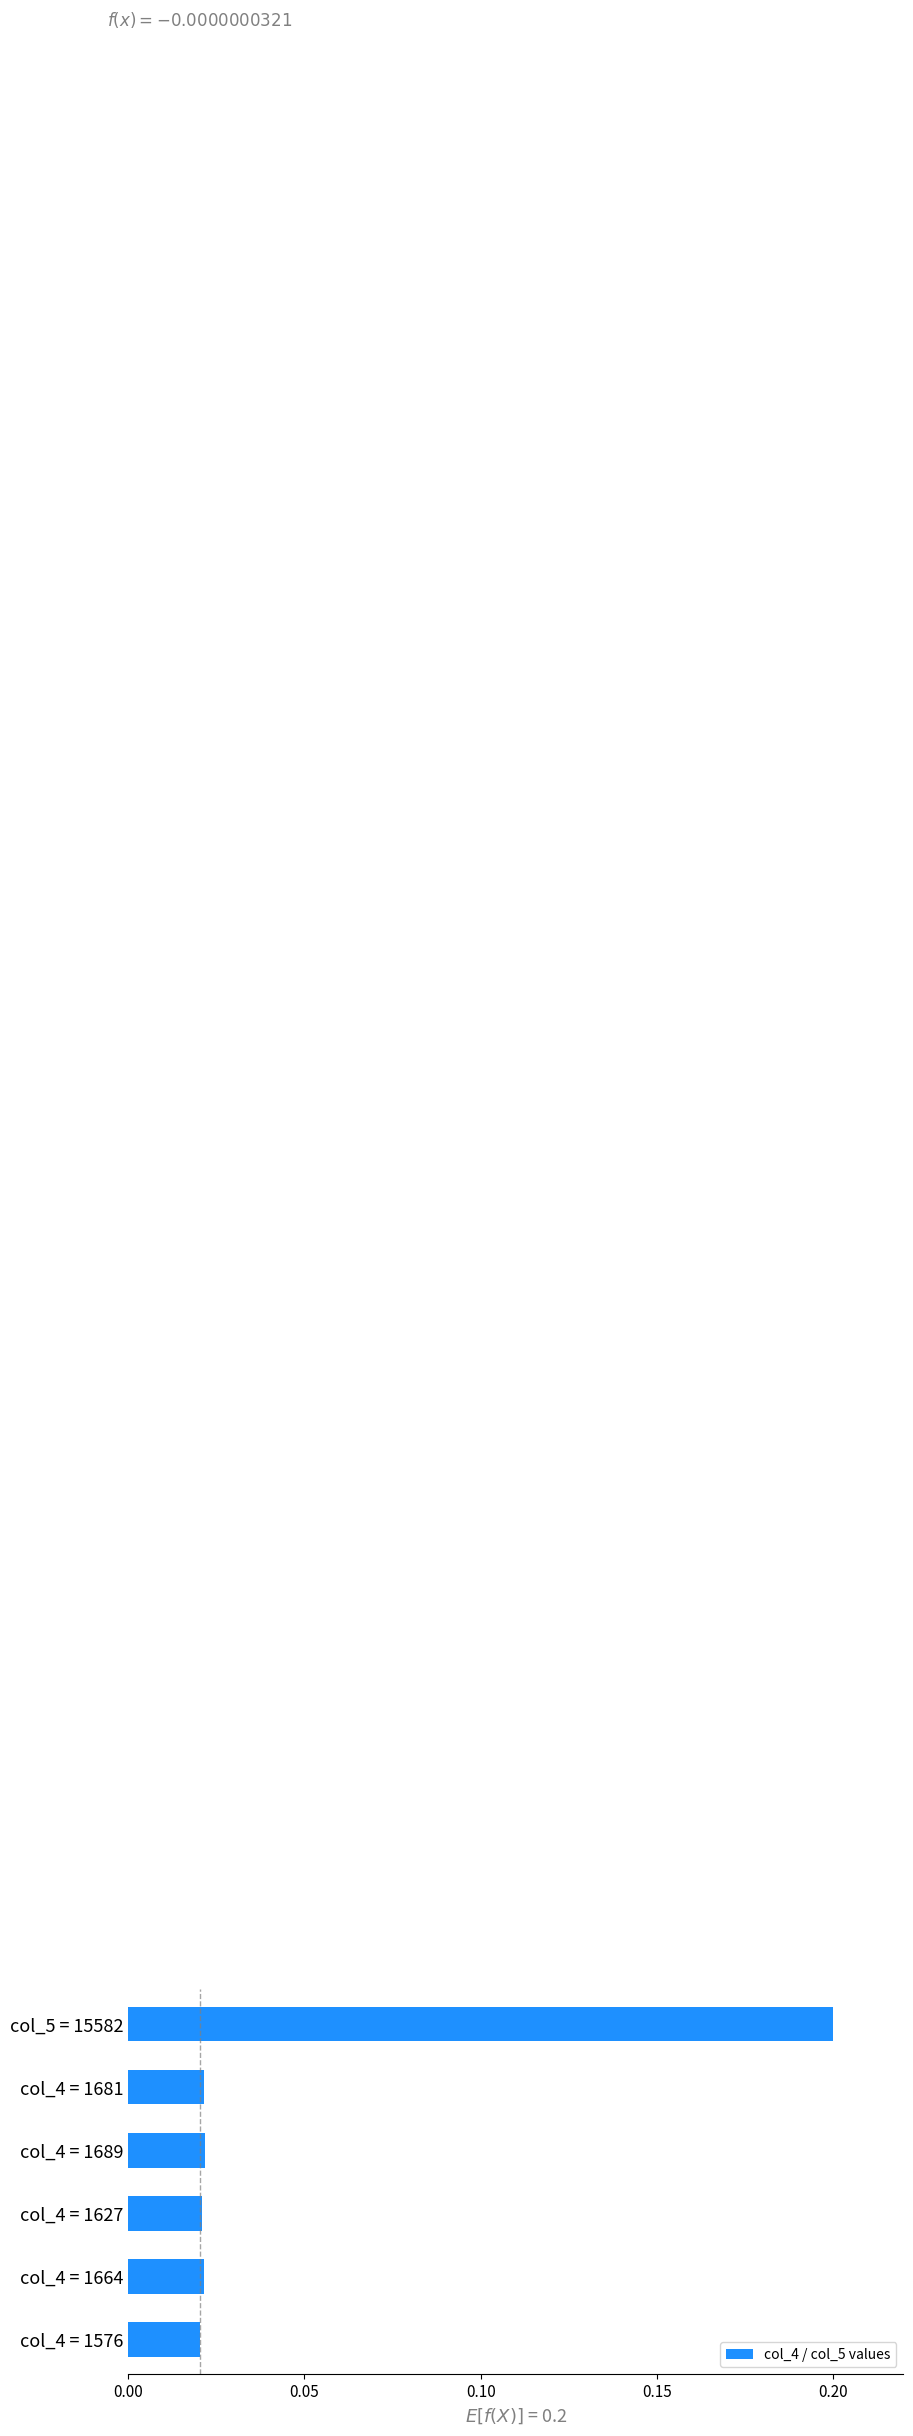

What is the sum of all values?

0.3